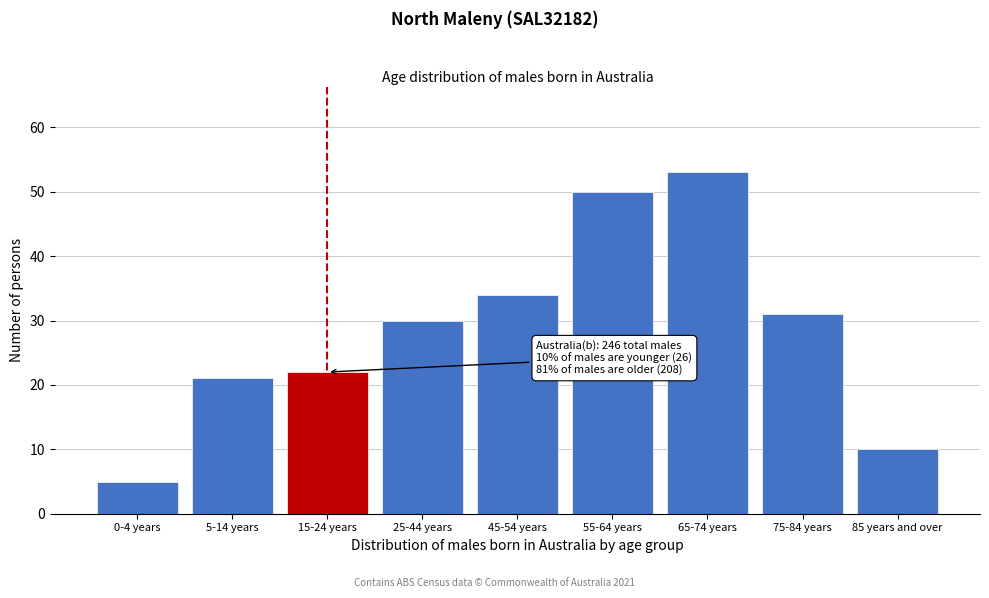

Reading left to right, what are all the values shown in this chart?

5	21	22	30	34	50	53	31	10